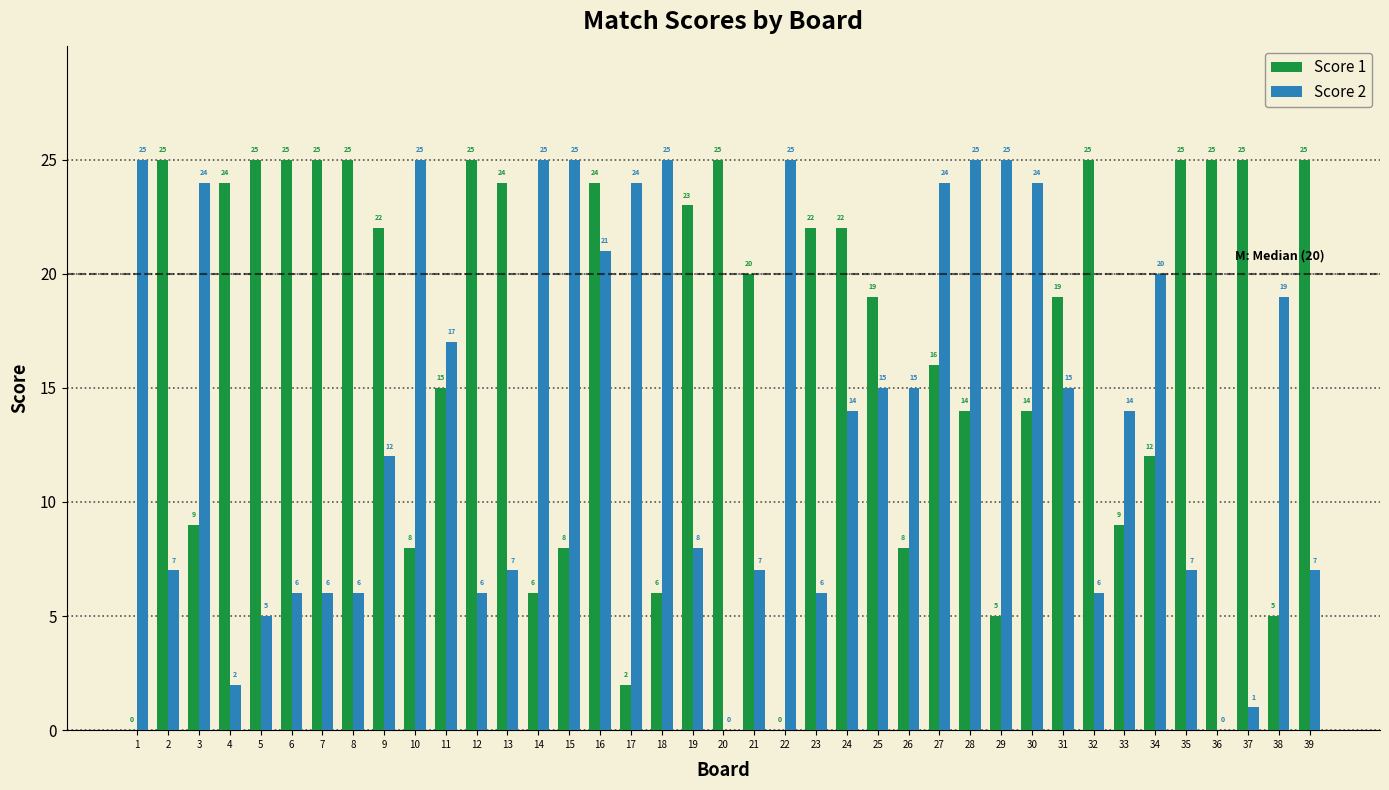

Reading left to right, list all the values displayed in this chart.

Score 1: 0	25	9	24	25	25	25	25	22	8	15	25	24	6	8	24	2	6	23	25	20	0	22	22	19	8	16	14	5	14	19	25	9	12	25	25	25	5	25
Score 2: 25	7	24	2	5	6	6	6	12	25	17	6	7	25	25	21	24	25	8	0	7	25	6	14	15	15	24	25	25	24	15	6	14	20	7	0	1	19	7